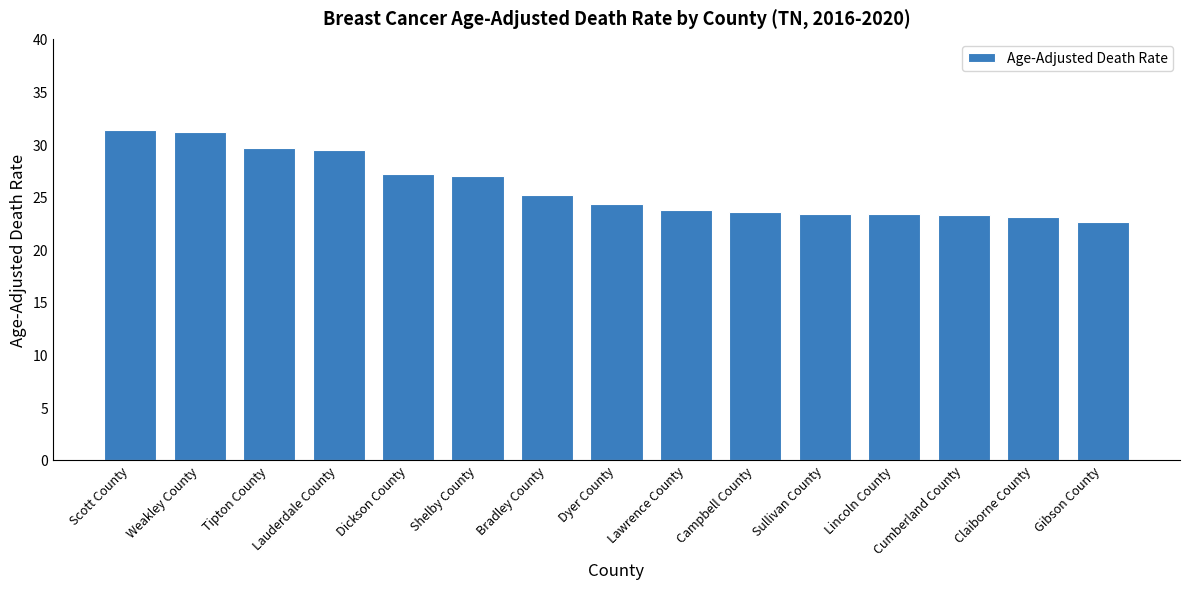

What position from the left is Weakley County?

2